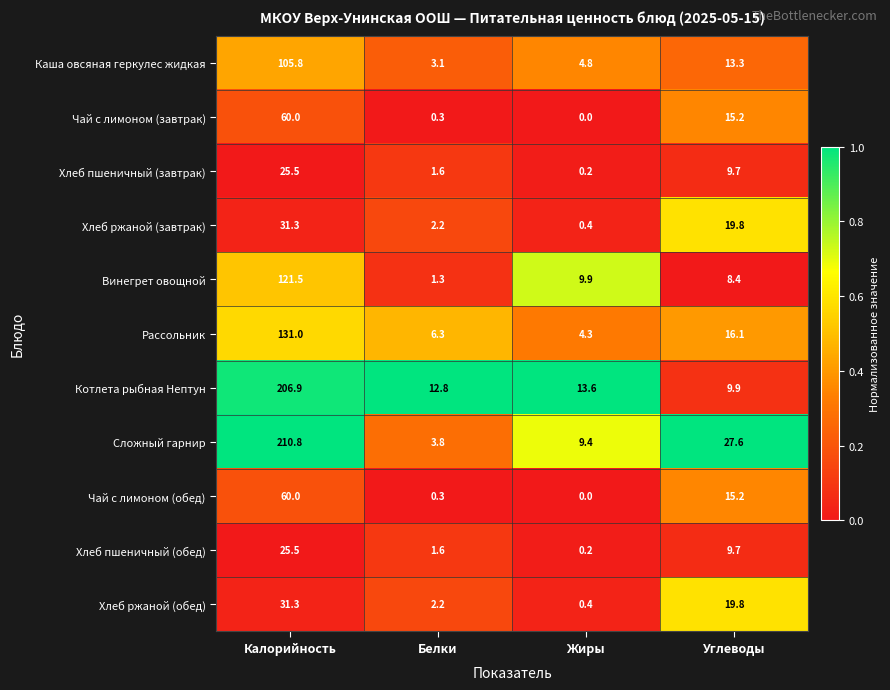

Which series has the widest spread of values?

Сложный гарнир